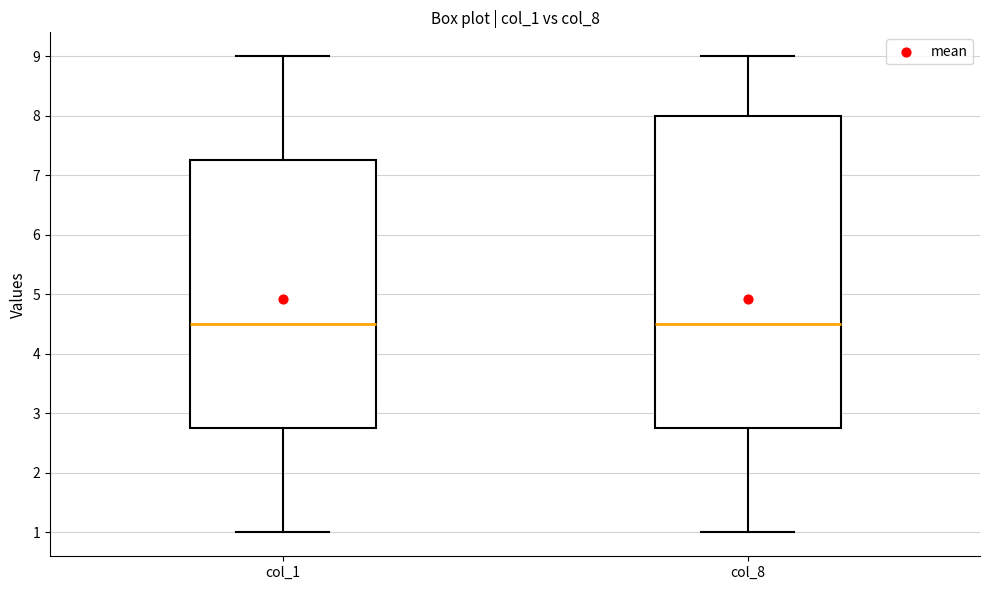

Where does the lower whisker of the box for col_1 end on the y-axis? The values are not printed on the chart, so give them approximately, as read against the axis.

1.0